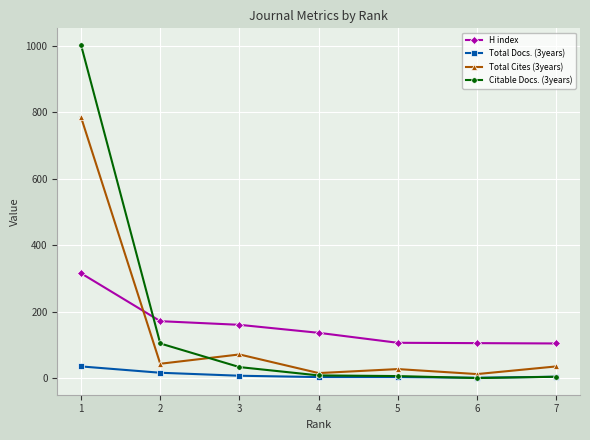

What value does the H index series have at 6?

106